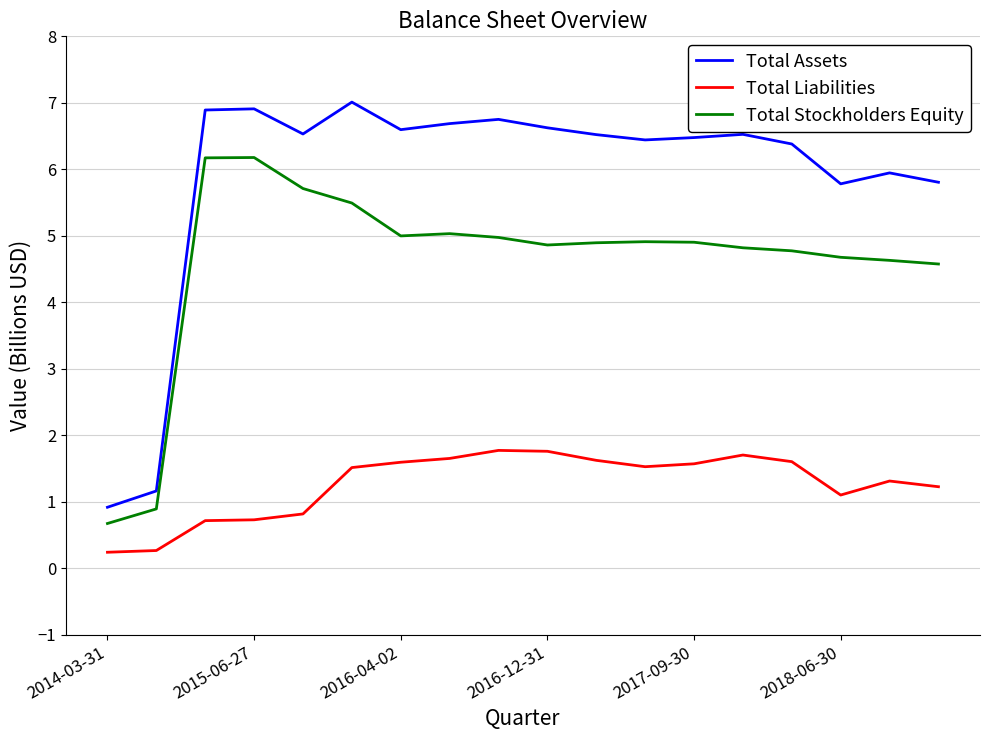

True or false: Total Assets and Total Liabilities cross at least once.

False